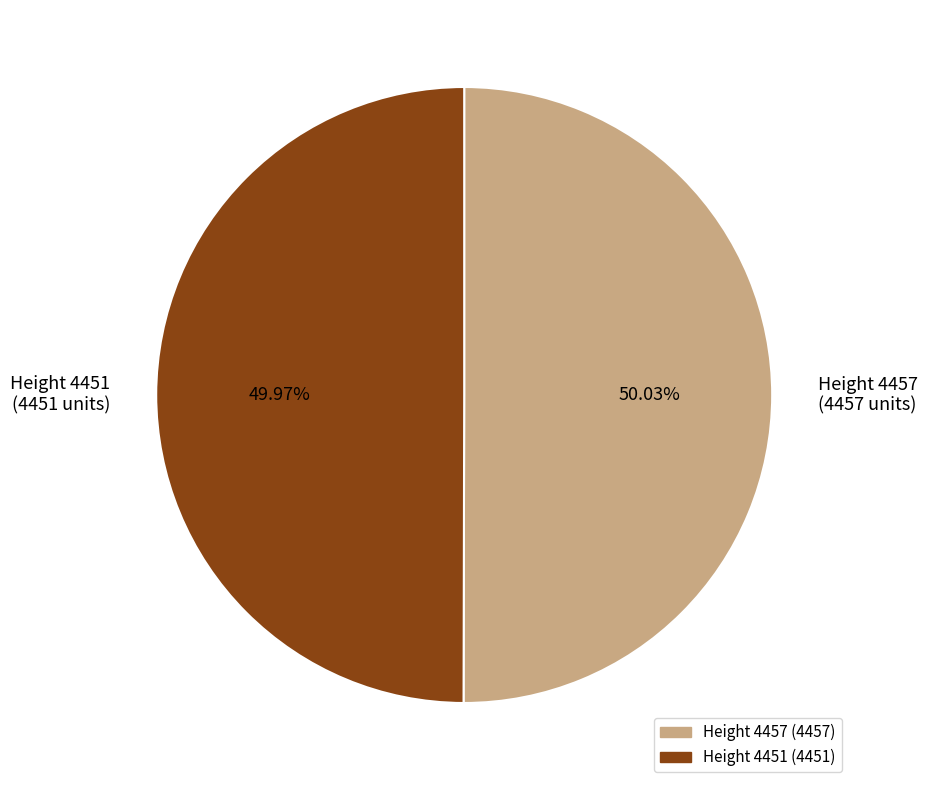

What is the ratio of the value at Height 4451 to the value at Height 4457?

1.0